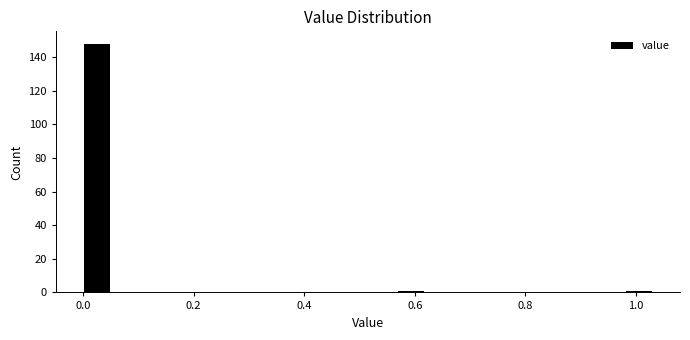

Read against the x-axis, roughly where is the centre of the tallest bar?

0.02